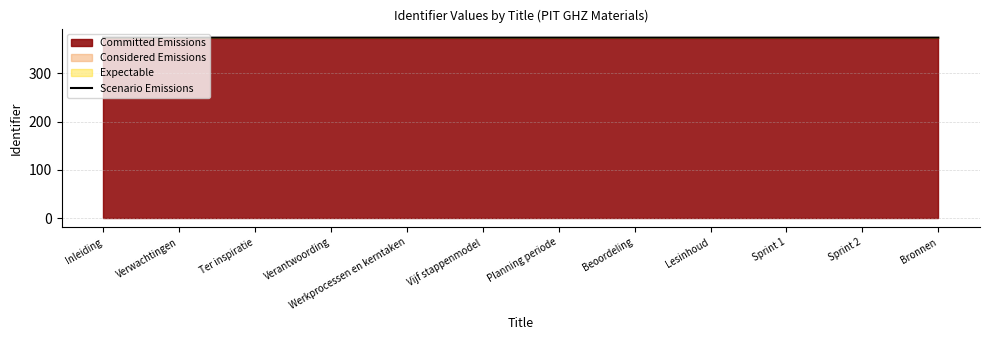

What is the sum of all values?

4490.1